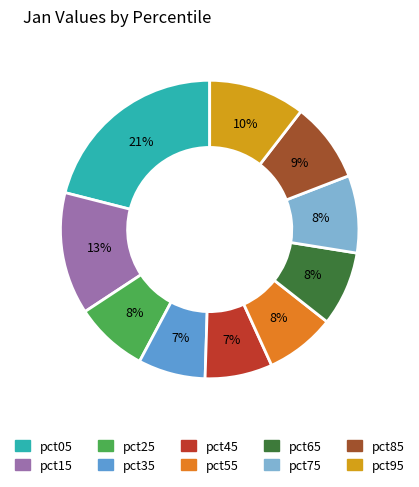

How many slices are in this pie chart?

10